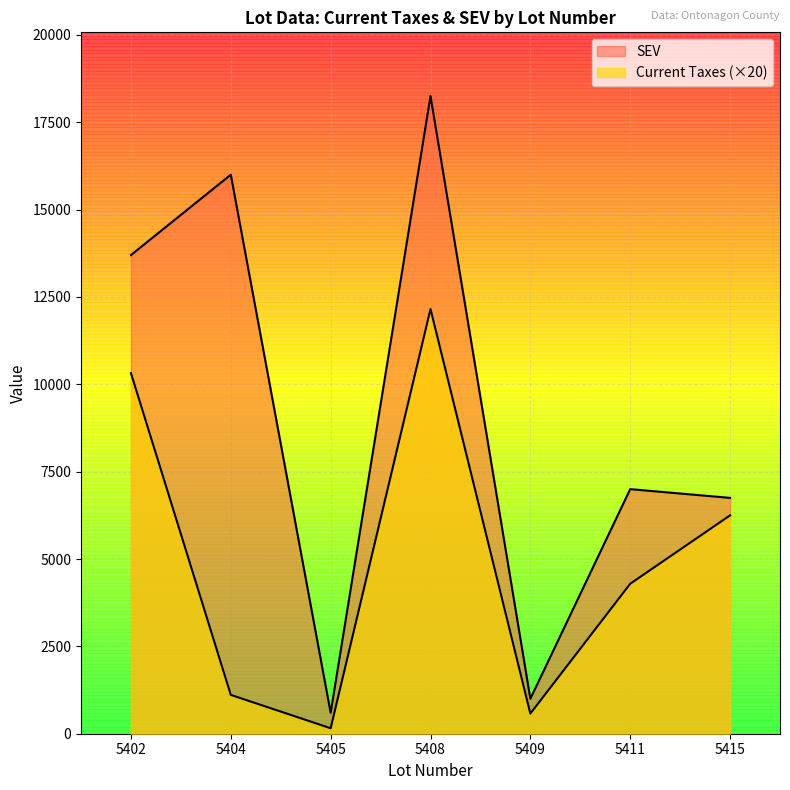

The value of SEV at 5404 is 16000.0. True or false?

True